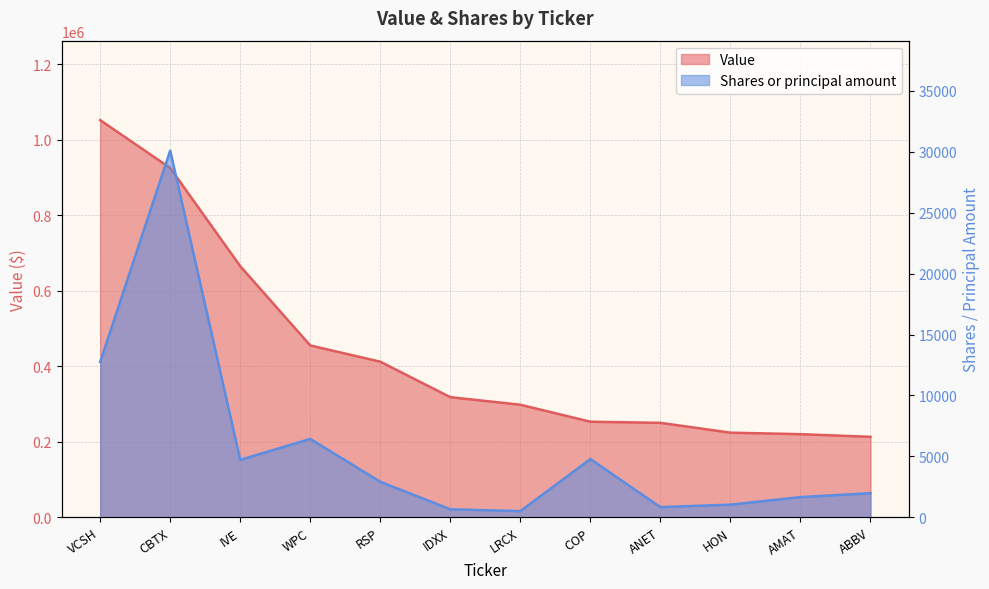

True or false: Value has more than 0 points higher than both neighbors.

False